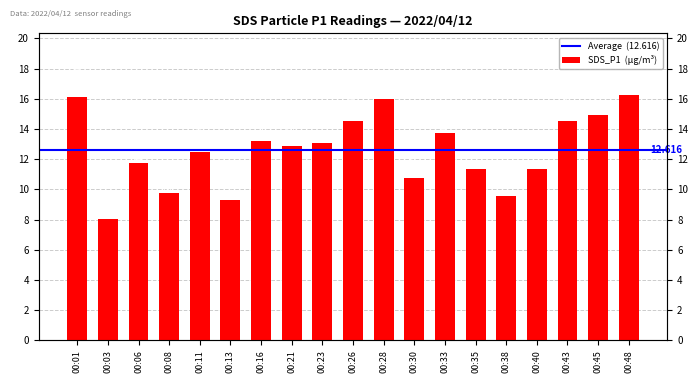

Reading left to right, extract all data points from this chart.

16.1	8.1	11.8	9.8	12.5	9.3	13.2	12.9	13.1	14.5	16.0	10.8	13.7	11.3	9.6	11.4	14.5	14.9	16.3